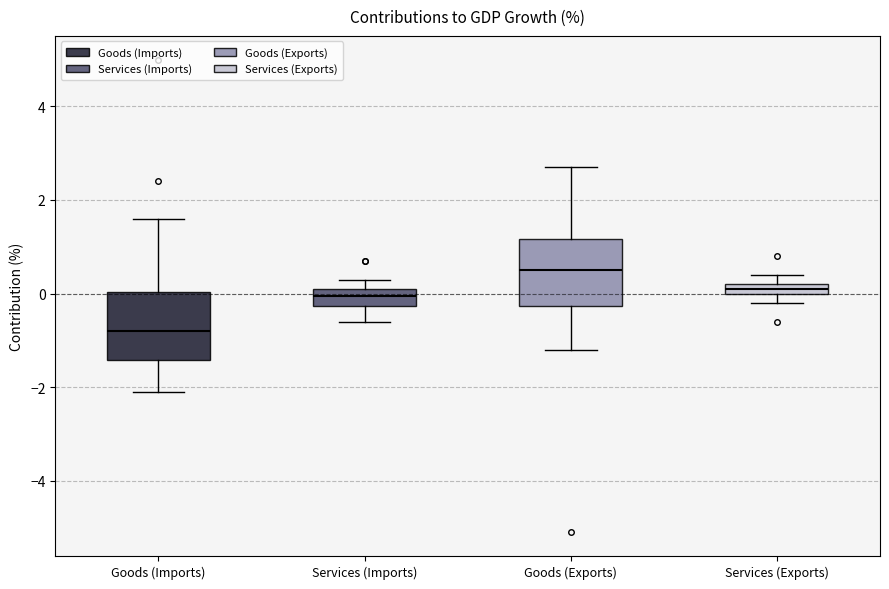

Where is the lower edge of the box for Goods (Exports) on the y-axis? The values are not printed on the chart, so give them approximately, as read against the axis.

-0.2